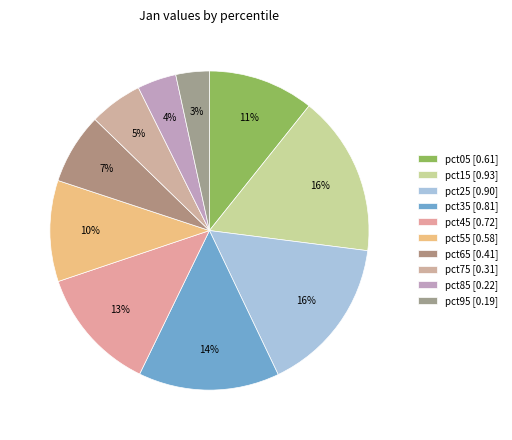

Count the number of slices in the pie.

10